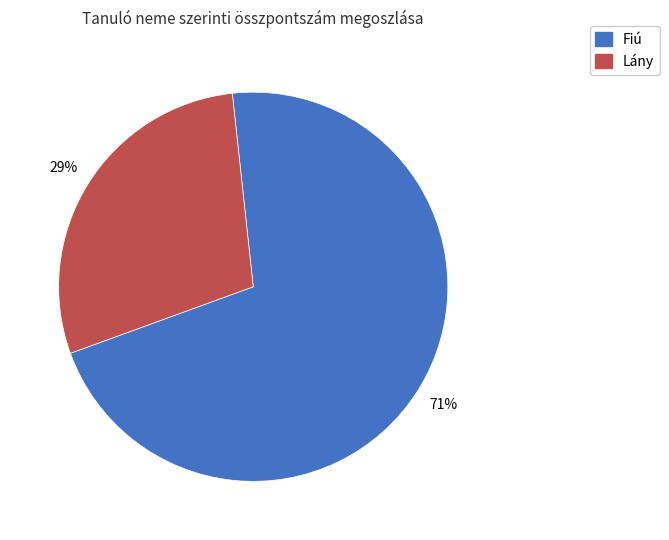

Does any single category account for the majority?

Yes